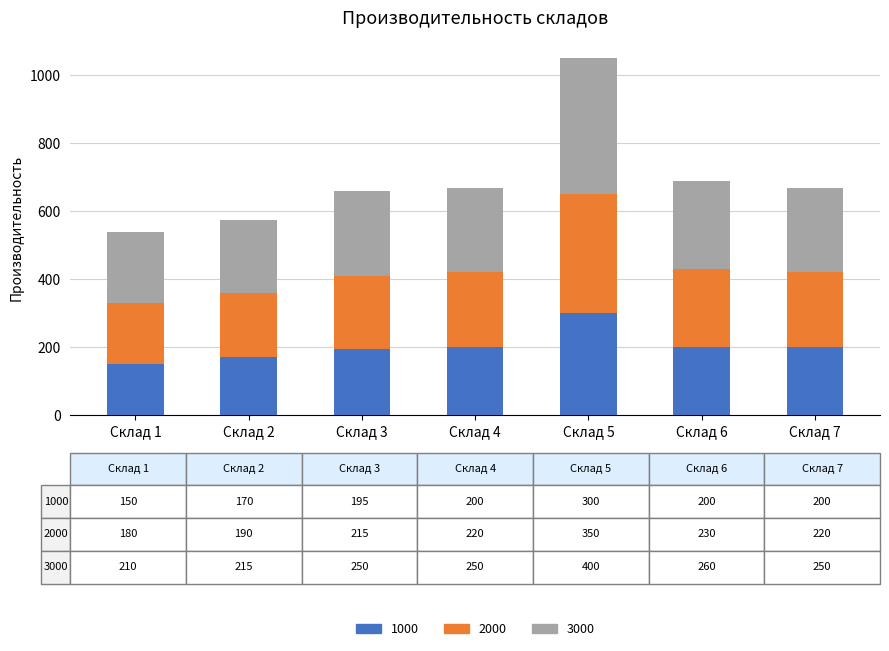

Reading left to right, list the values for the 1000 series.

150	170	195	200	300	200	200